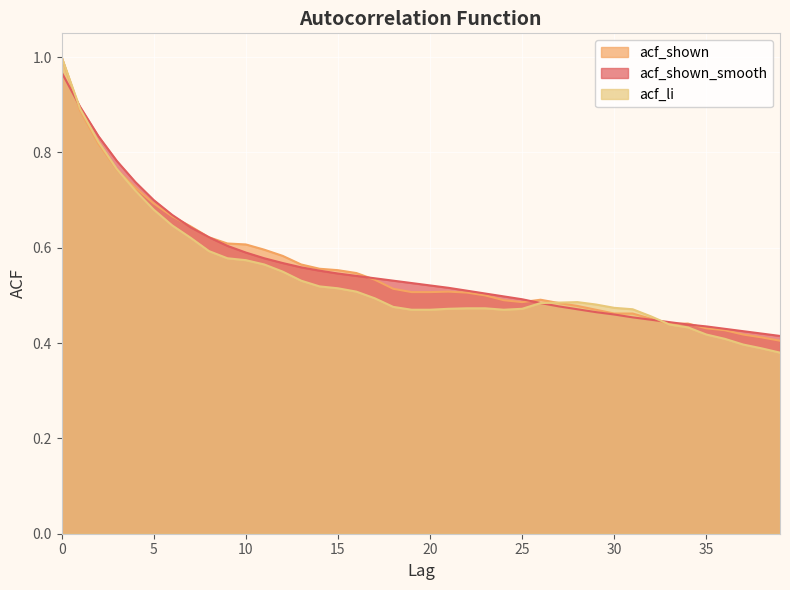

Reading left to right, transcribe all the data shown in this chart.

acf_shown_smooth: 0=1.0	1=0.9	2=0.8	3=0.8	4=0.7	5=0.7	6=0.7	7=0.6	8=0.6	9=0.6	10=0.6	11=0.6	12=0.6	13=0.6	14=0.6	15=0.5	16=0.5	17=0.5	18=0.5	19=0.5	20=0.5	21=0.5	22=0.5	23=0.5	24=0.5	25=0.5	26=0.5	27=0.5	28=0.5	29=0.5	30=0.5	31=0.5	32=0.4	33=0.4	34=0.4	35=0.4	36=0.4	37=0.4	38=0.4	39=0.4
acf_shown: 0=1.0	1=0.9	2=0.8	3=0.8	4=0.7	5=0.7	6=0.7	7=0.6	8=0.6	9=0.6	10=0.6	11=0.6	12=0.6	13=0.6	14=0.6	15=0.6	16=0.5	17=0.5	18=0.5	19=0.5	20=0.5	21=0.5	22=0.5	23=0.5	24=0.5	25=0.5	26=0.5	27=0.5	28=0.5	29=0.5	30=0.5	31=0.5	32=0.5	33=0.4	34=0.4	35=0.4	36=0.4	37=0.4	38=0.4	39=0.4
acf_li: 0=1.0	1=0.9	2=0.8	3=0.8	4=0.7	5=0.7	6=0.6	7=0.6	8=0.6	9=0.6	10=0.6	11=0.6	12=0.6	13=0.5	14=0.5	15=0.5	16=0.5	17=0.5	18=0.5	19=0.5	20=0.5	21=0.5	22=0.5	23=0.5	24=0.5	25=0.5	26=0.5	27=0.5	28=0.5	29=0.5	30=0.5	31=0.5	32=0.5	33=0.4	34=0.4	35=0.4	36=0.4	37=0.4	38=0.4	39=0.4